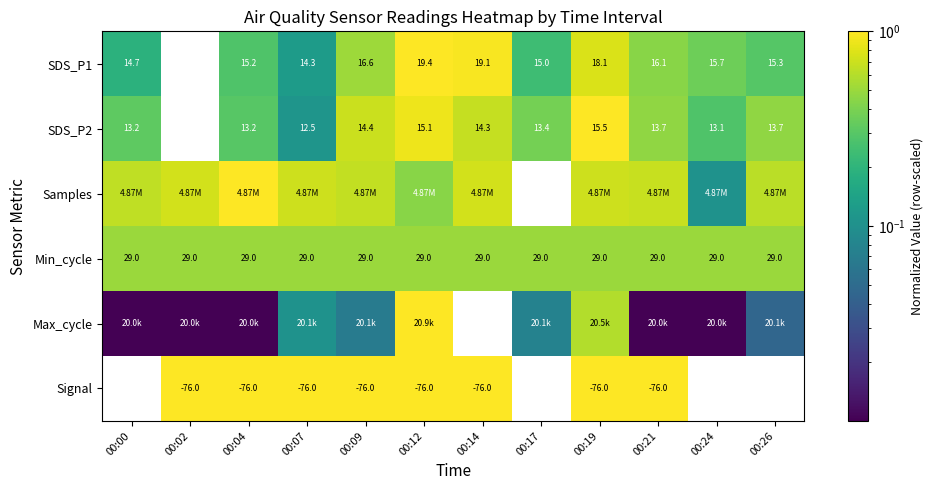

Between 00:04 and 00:19, which is larger?

00:19